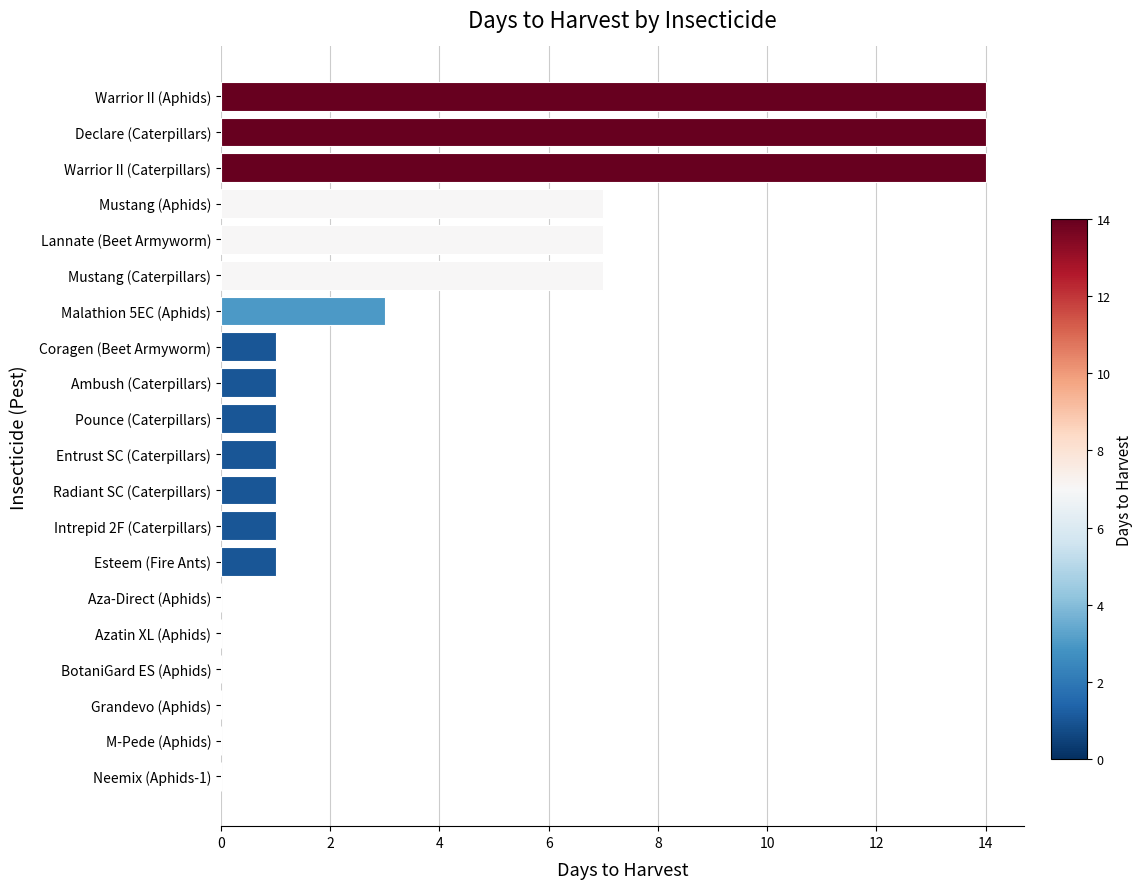

Reading top to bottom, transcribe all the data shown in this chart.

Warrior II (Aphids)=14	Declare (Caterpillars)=14	Warrior II (Caterpillars)=14	Mustang (Aphids)=7	Lannate (Beet Armyworm)=7	Mustang (Caterpillars)=7	Malathion 5EC (Aphids)=3	Coragen (Beet Armyworm)=1	Ambush (Caterpillars)=1	Pounce (Caterpillars)=1	Entrust SC (Caterpillars)=1	Radiant SC (Caterpillars)=1	Intrepid 2F (Caterpillars)=1	Esteem (Fire Ants)=1	Aza-Direct (Aphids)=0	Azatin XL (Aphids)=0	BotaniGard ES (Aphids)=0	Grandevo (Aphids)=0	M-Pede (Aphids)=0	Neemix (Aphids-1)=0